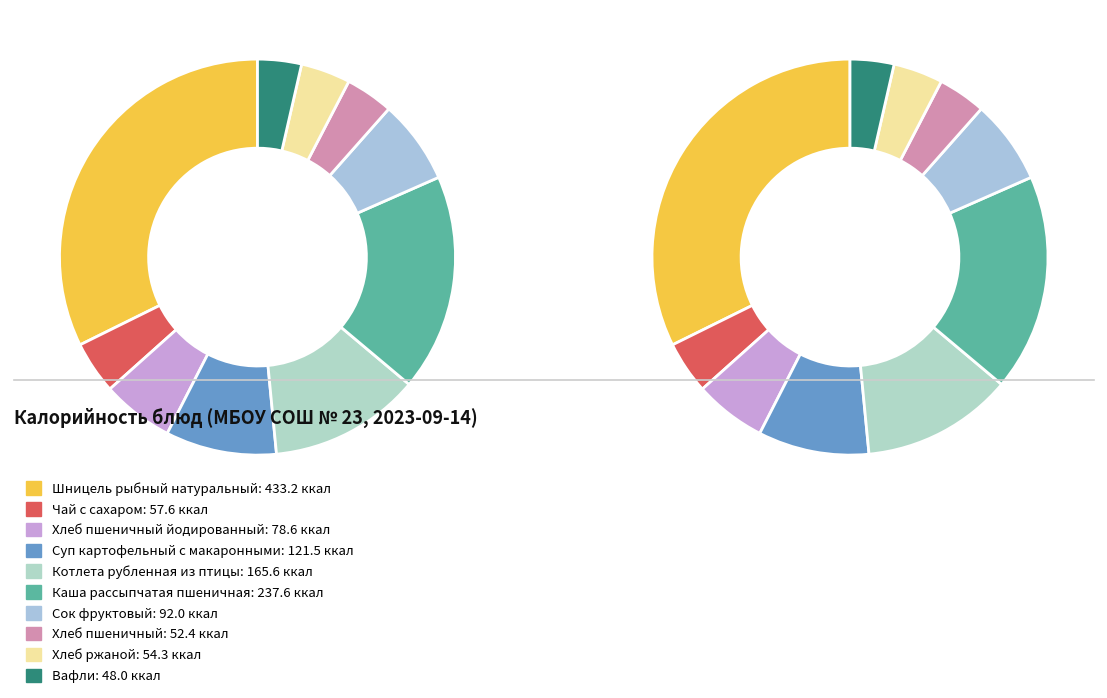

What percentage is the Суп картофельный с макаронными slice, to the nearest percent?

9%